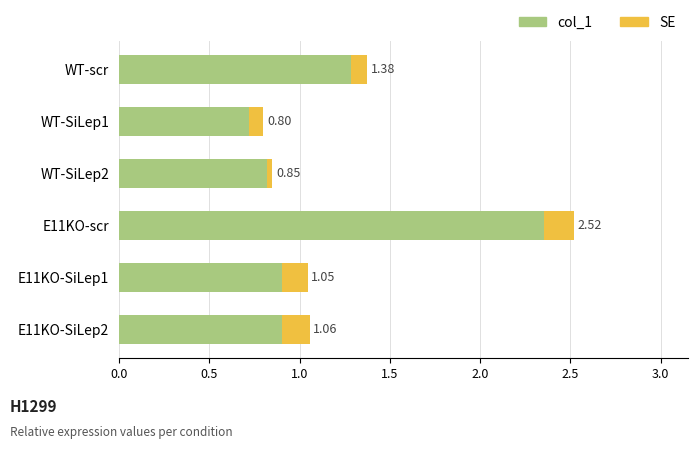

What position from the left is E11KO-SiLep2?

6